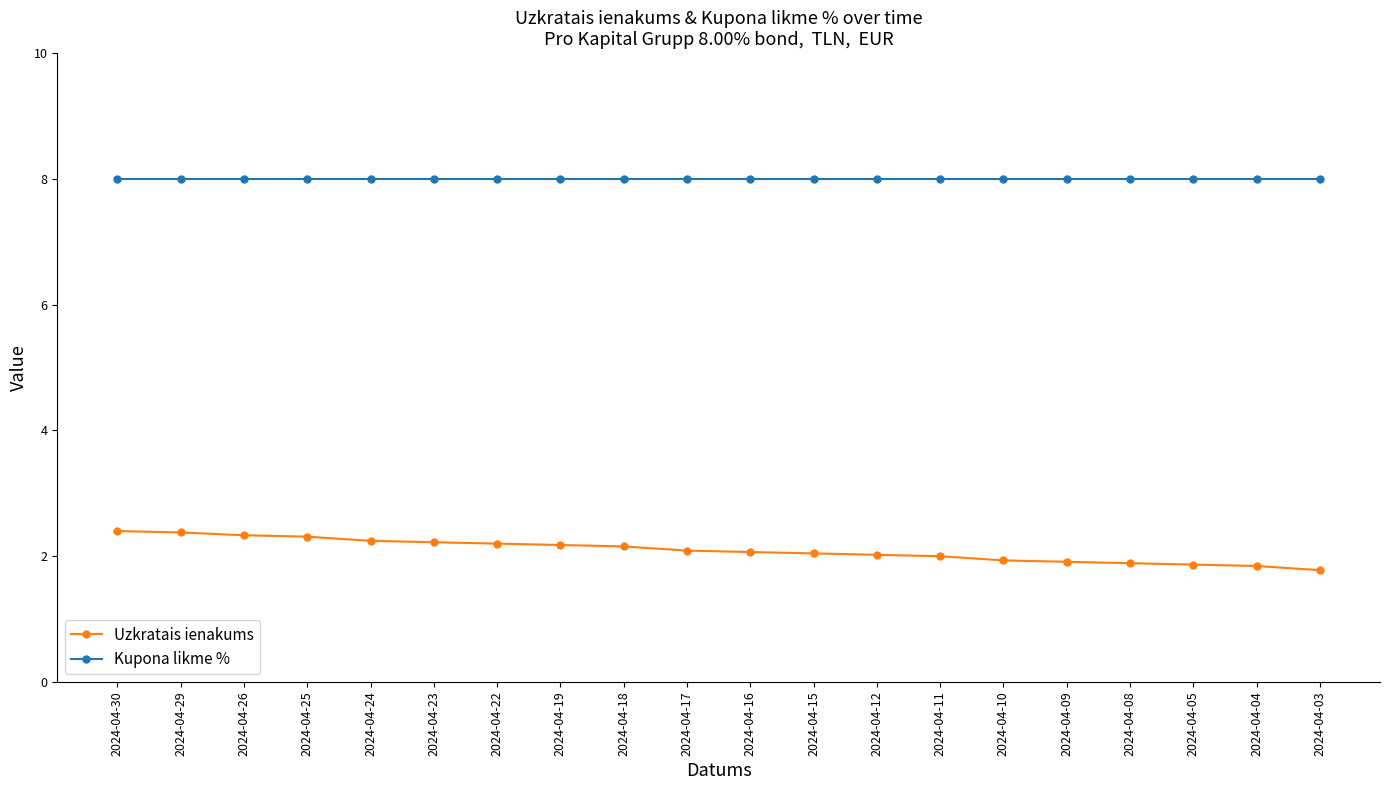

What is the average value of the Uzkratais ienakums series?

2.1